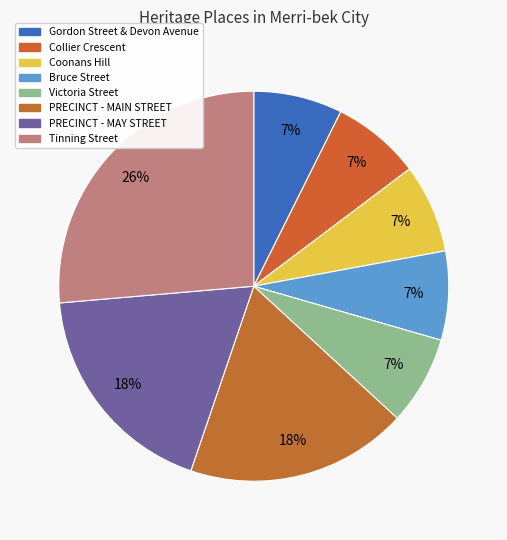

How many segments does this pie chart have?

8